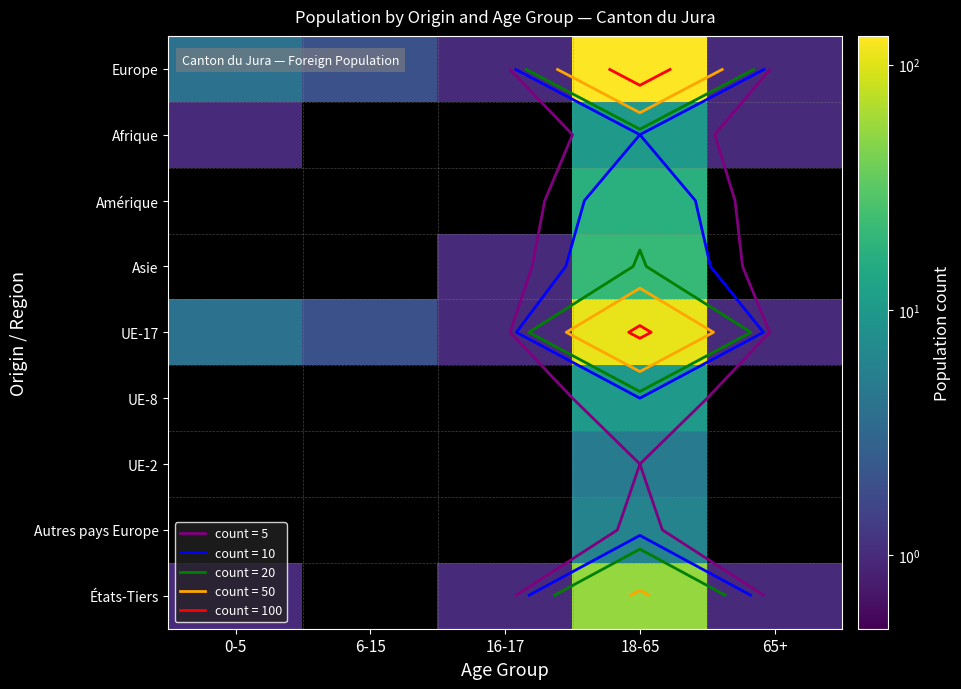

Is the value of Afrique at 65+ greater than the value of UE-2 at 18-65?

No